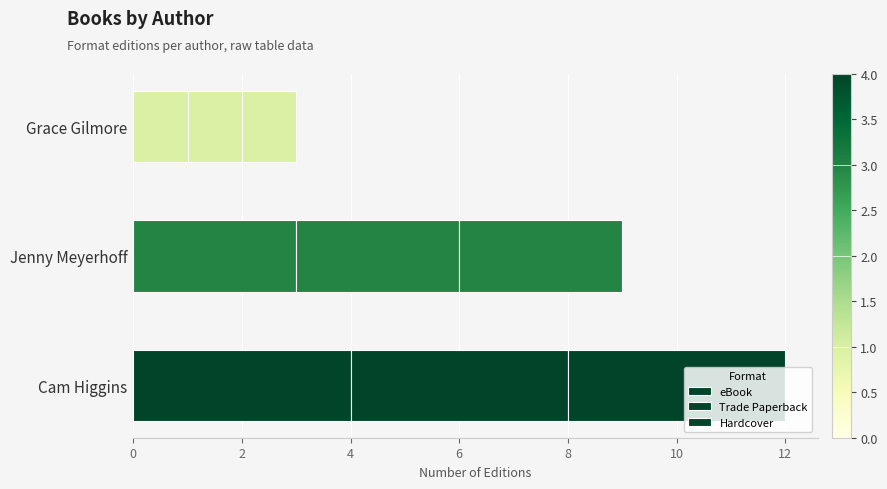

Count the number of data series in this chart.

3